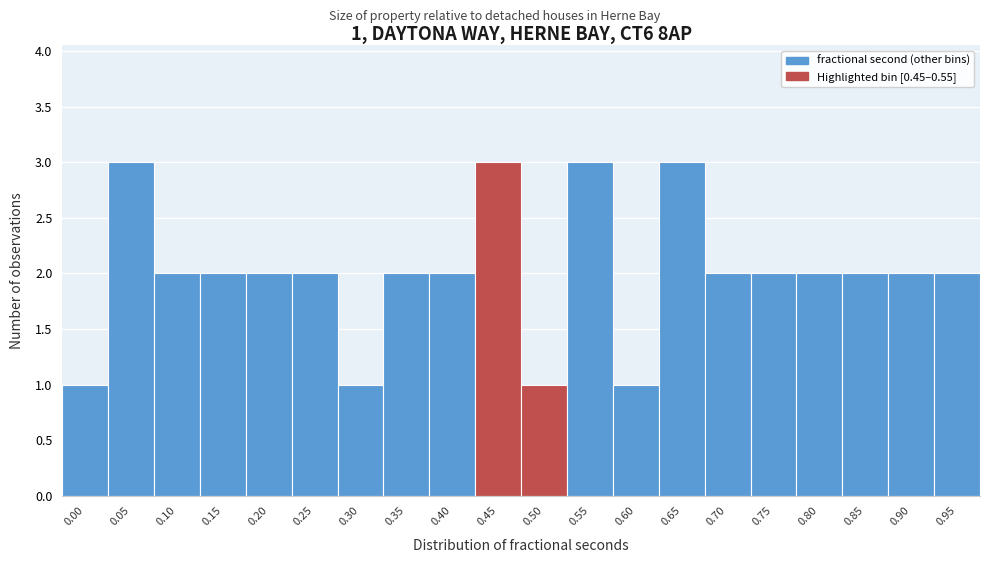

Reading right to left, list all the values displayed in this chart.

0.95=2	0.90=2	0.85=2	0.80=2	0.75=2	0.70=2	0.65=3	0.60=1	0.55=3	0.50=1	0.45=3	0.40=2	0.35=2	0.30=1	0.25=2	0.20=2	0.15=2	0.10=2	0.05=3	0.00=1